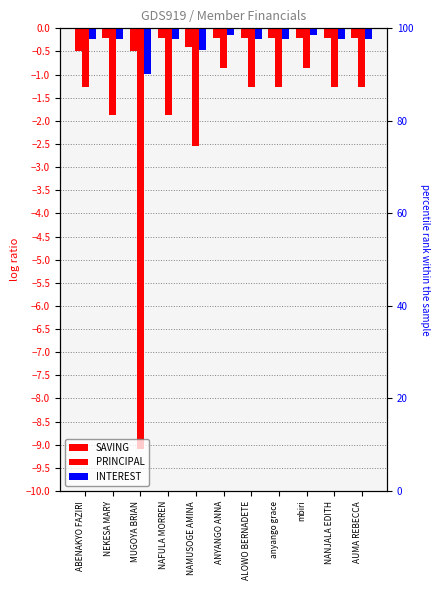

What is the total value across all series at ALOWO BERNADETE?

-1.7